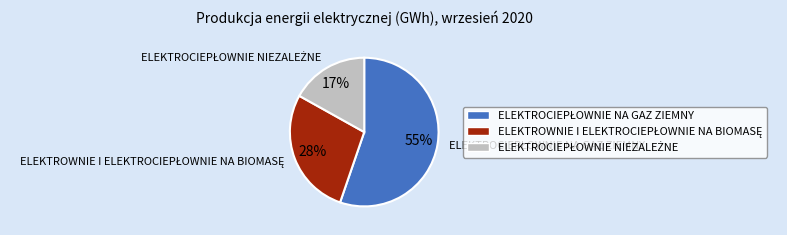

Does any single category account for the majority?

Yes